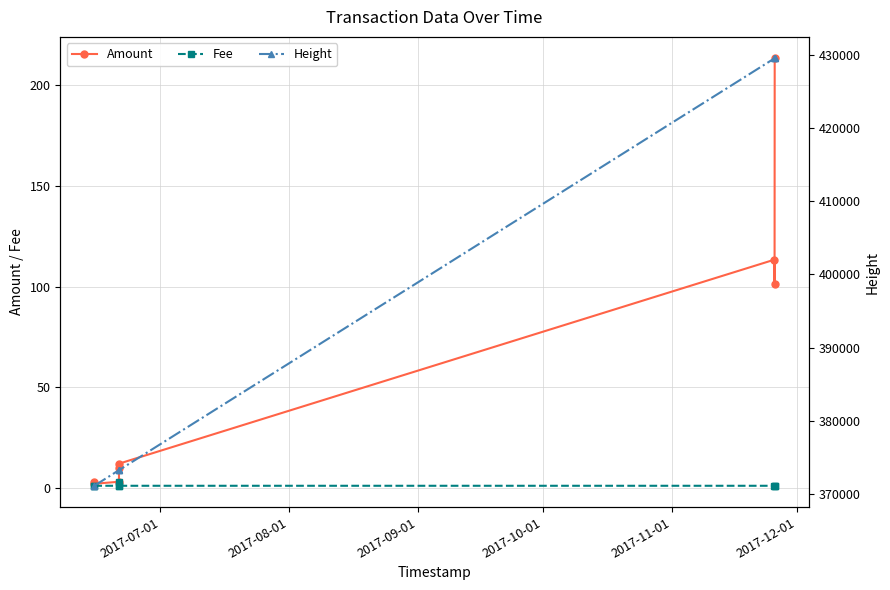

Which series has the largest range (max minus min)?

Height